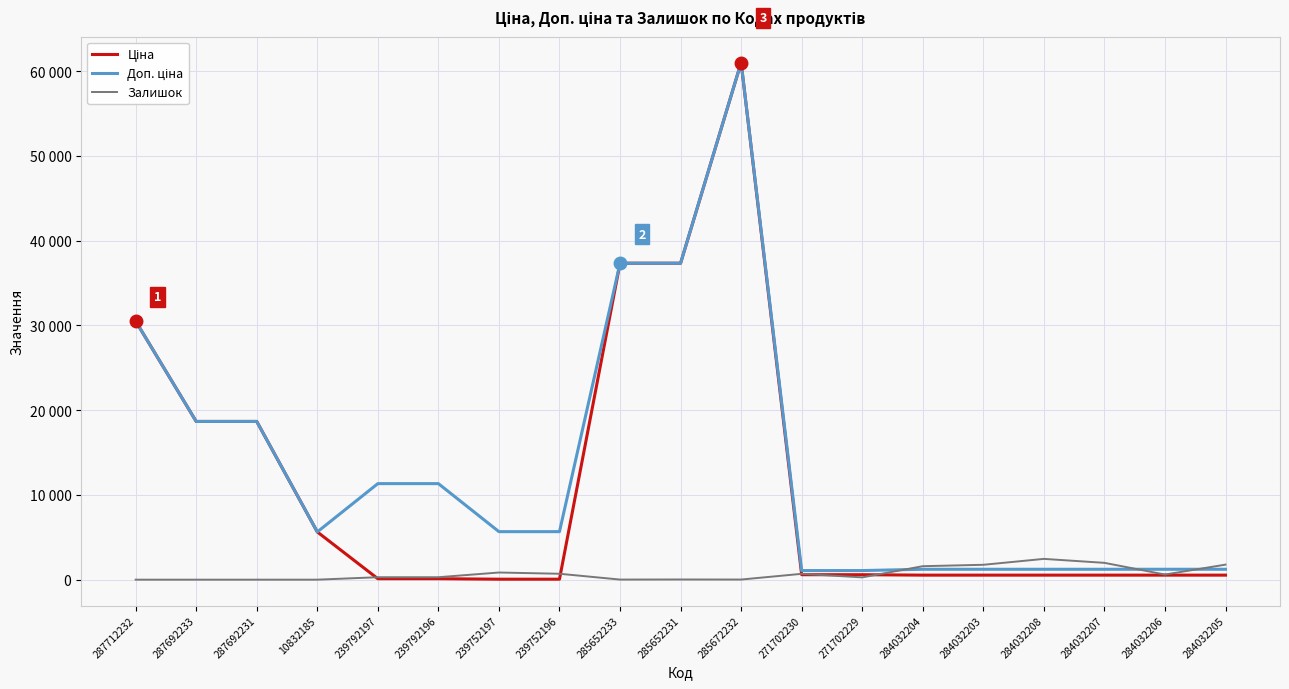

What is the difference between the maximum and minimum values in the Доп. ціна series?

59950.2